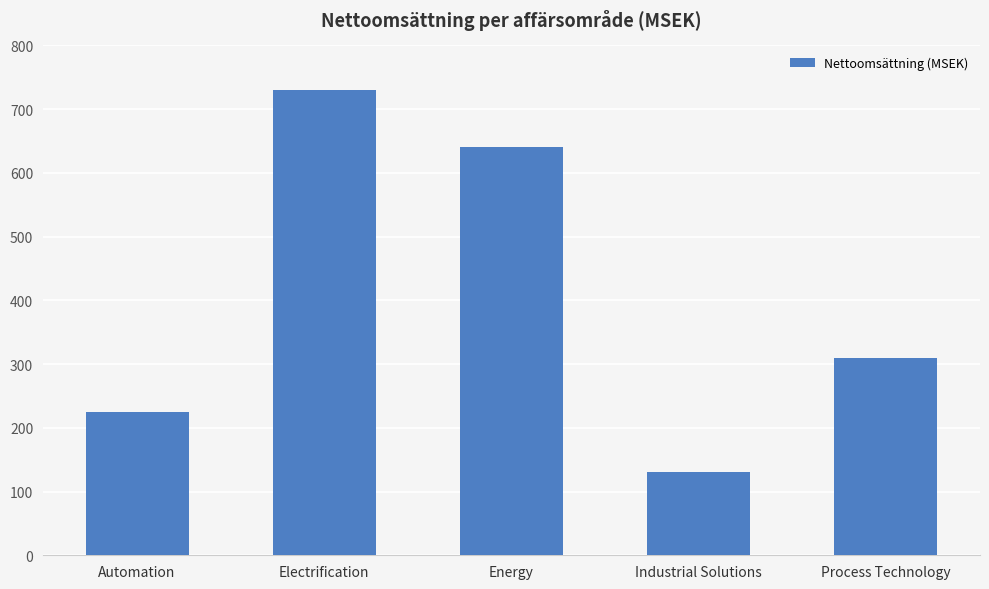

Is it true that the value at Automation is 225?

True